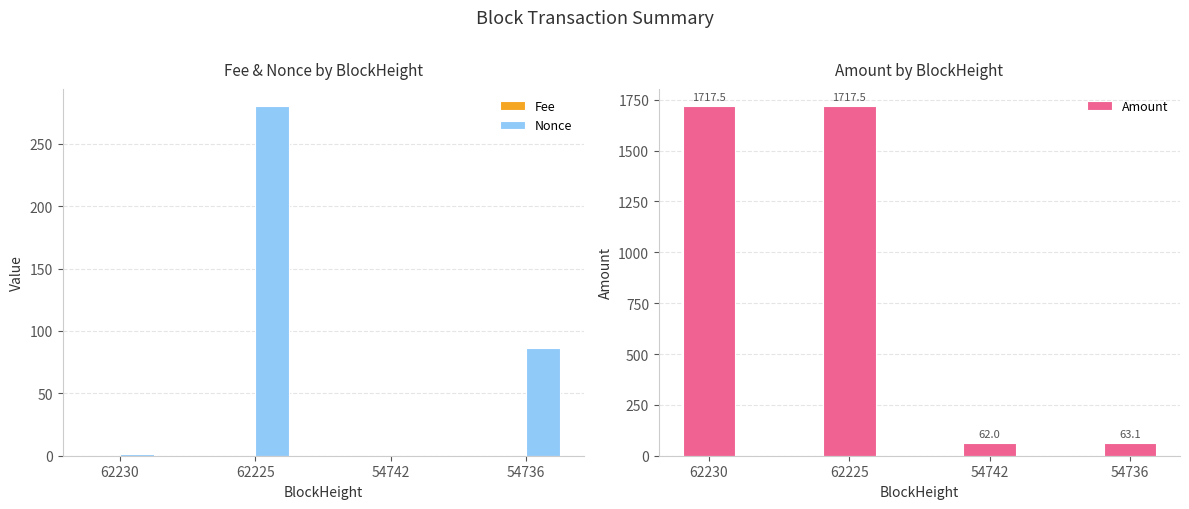

How many data points in Amount are above 1717?

2